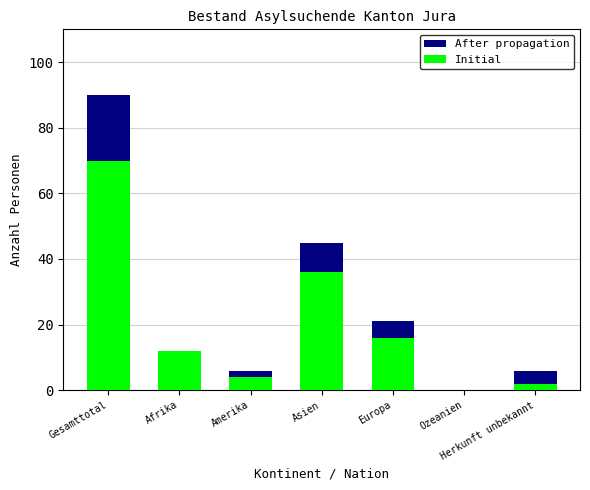

Count the number of data series in this chart.

2